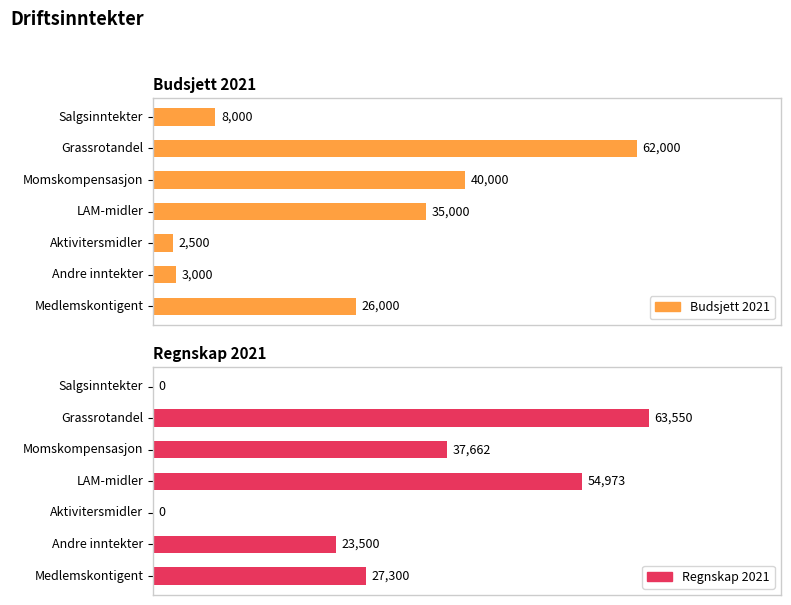

The value of Budsjett 2021 at Andre inntekter is 861.4. True or false?

False